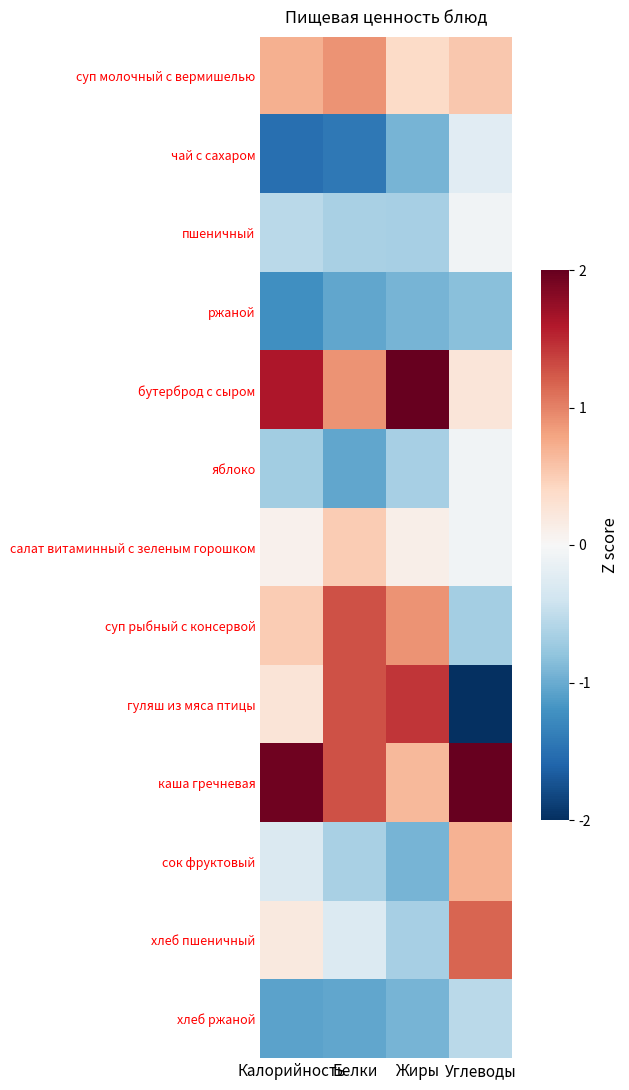

Between Белки and Жиры, which series saw the biggest shift?

бутерброд с сыром